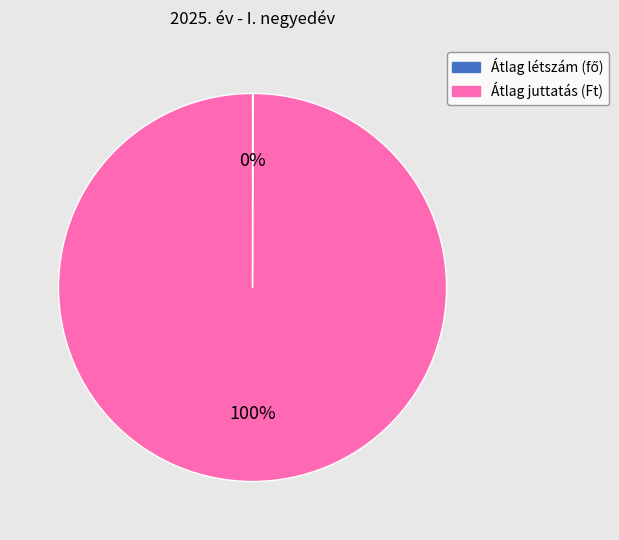

Is there a majority slice in this chart?

Yes